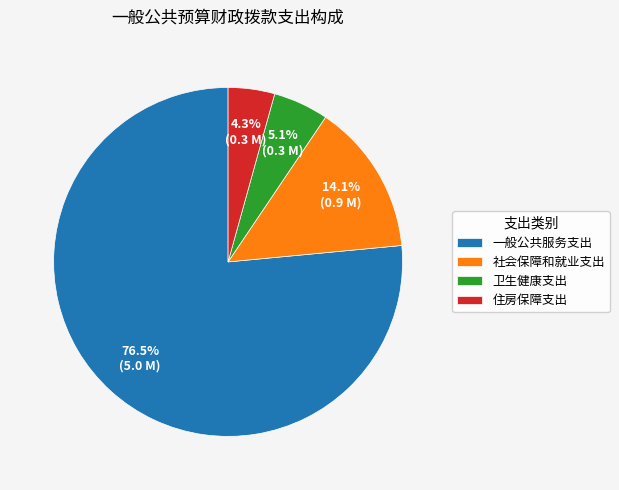

Between 卫生健康支出 and 住房保障支出, which is larger?

卫生健康支出